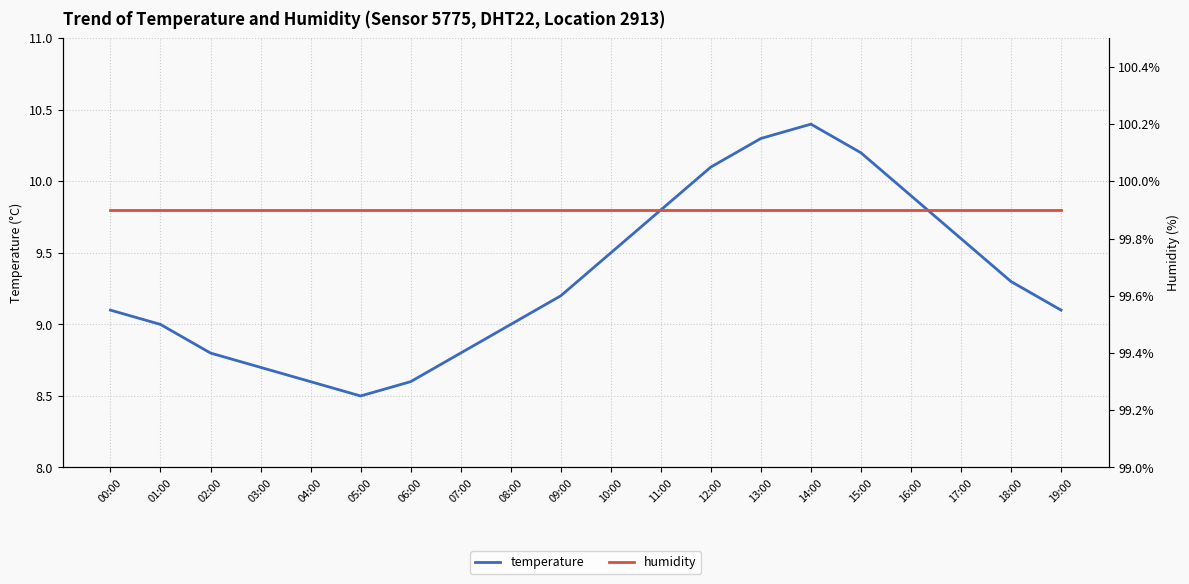

Which label corresponds to the smallest value in the chart?

05:00